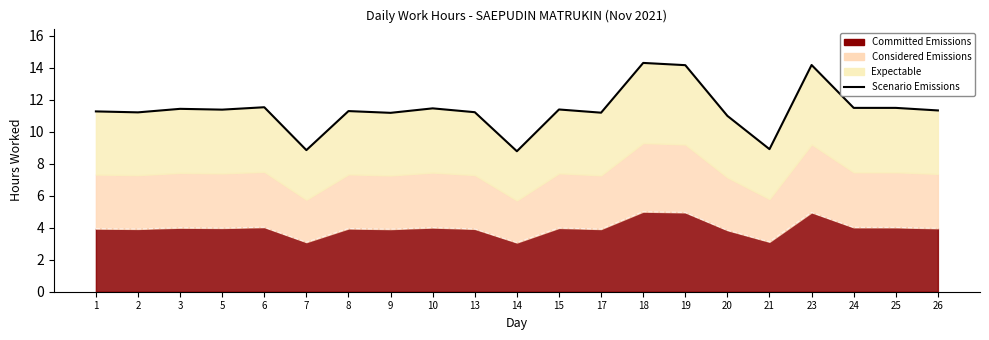

The value at 6 is 11.5. True or false?

True